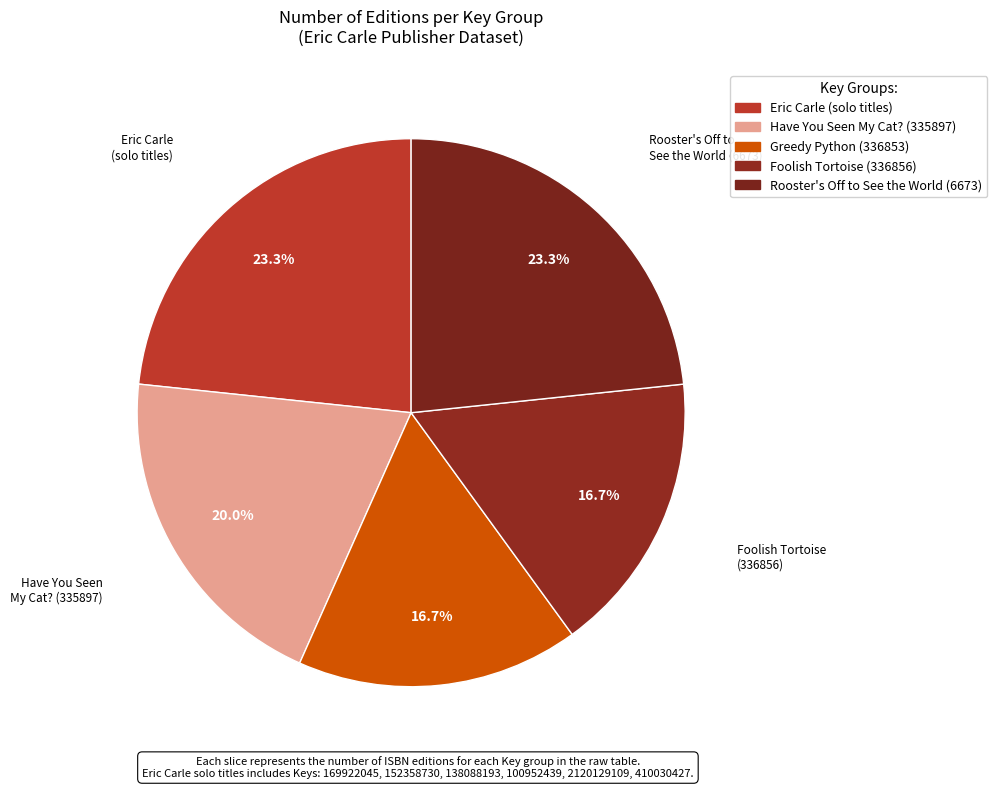

Rank the categories by value from lowest to highest.

Greedy Python (Key:336853), Foolish Tortoise (Key:336856), Have You Seen My Cat? (Key:335897), Rooster's Off to See the World (Key:6673), Eric Carle